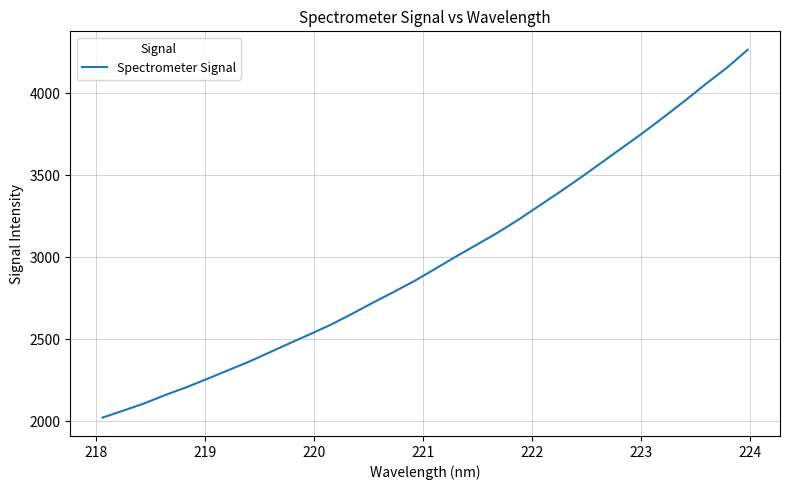

What is the maximum value shown in the chart?

4266.0